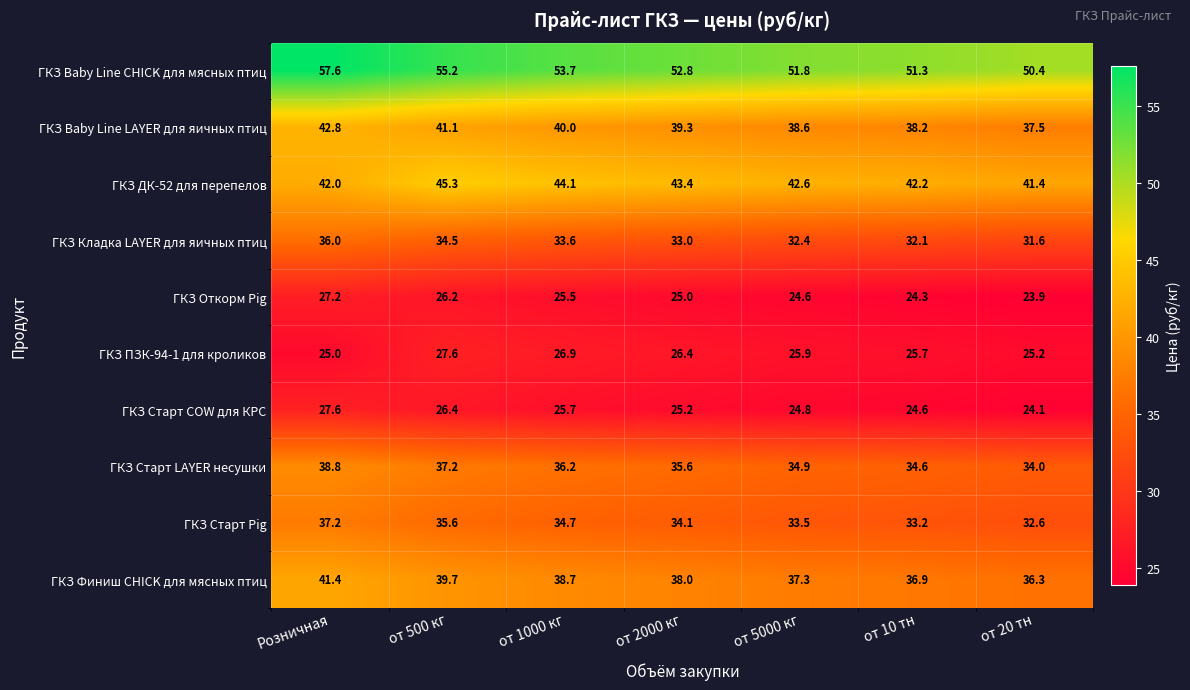

At which label does ГКЗ Baby Line CHICK для мясных птиц reach its minimum?

от 20 тн